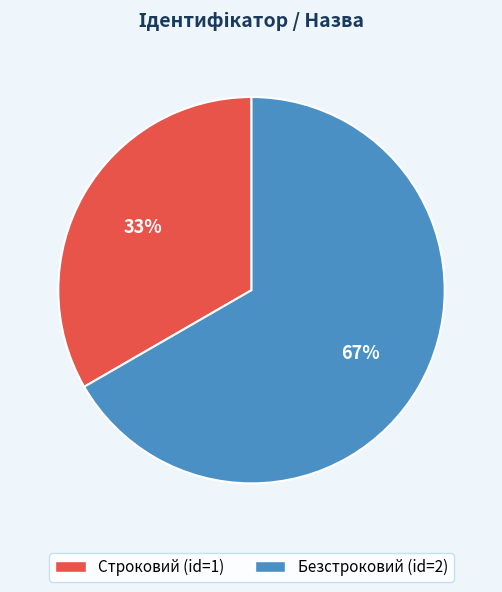

Combined, do Безстроковий and Строковий account for over 50%?

Yes